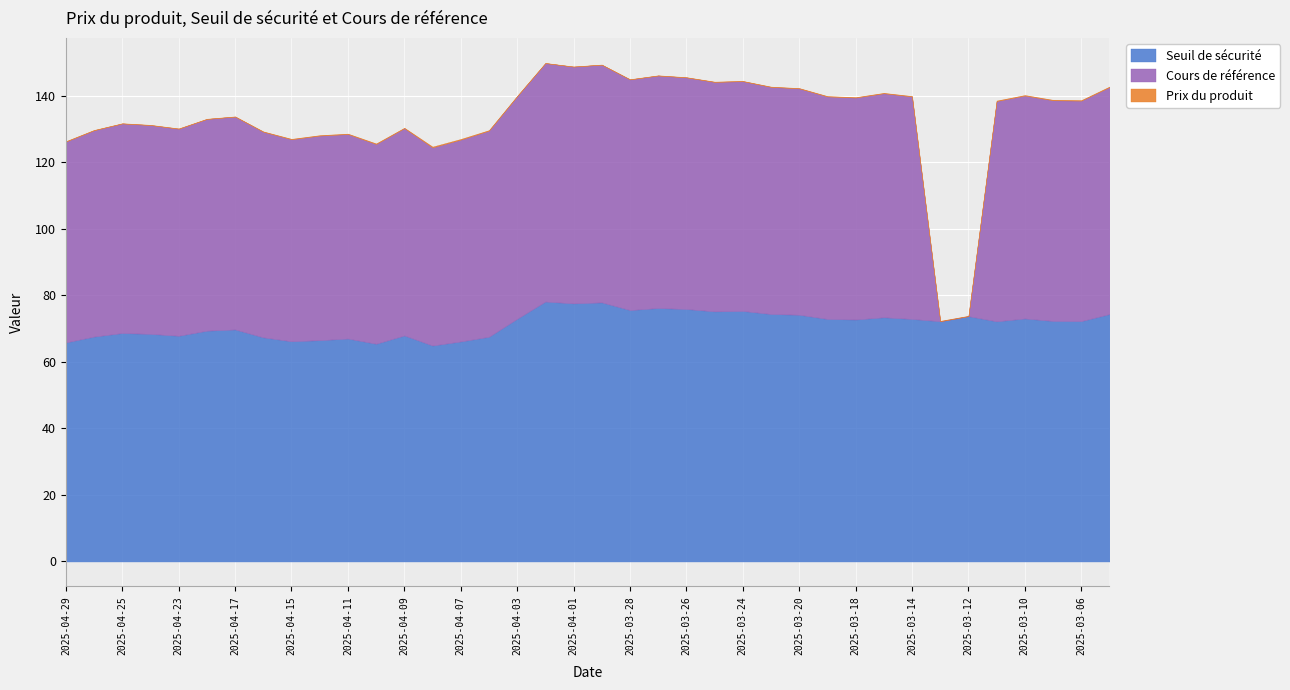

Count the number of categories in the chart.

38